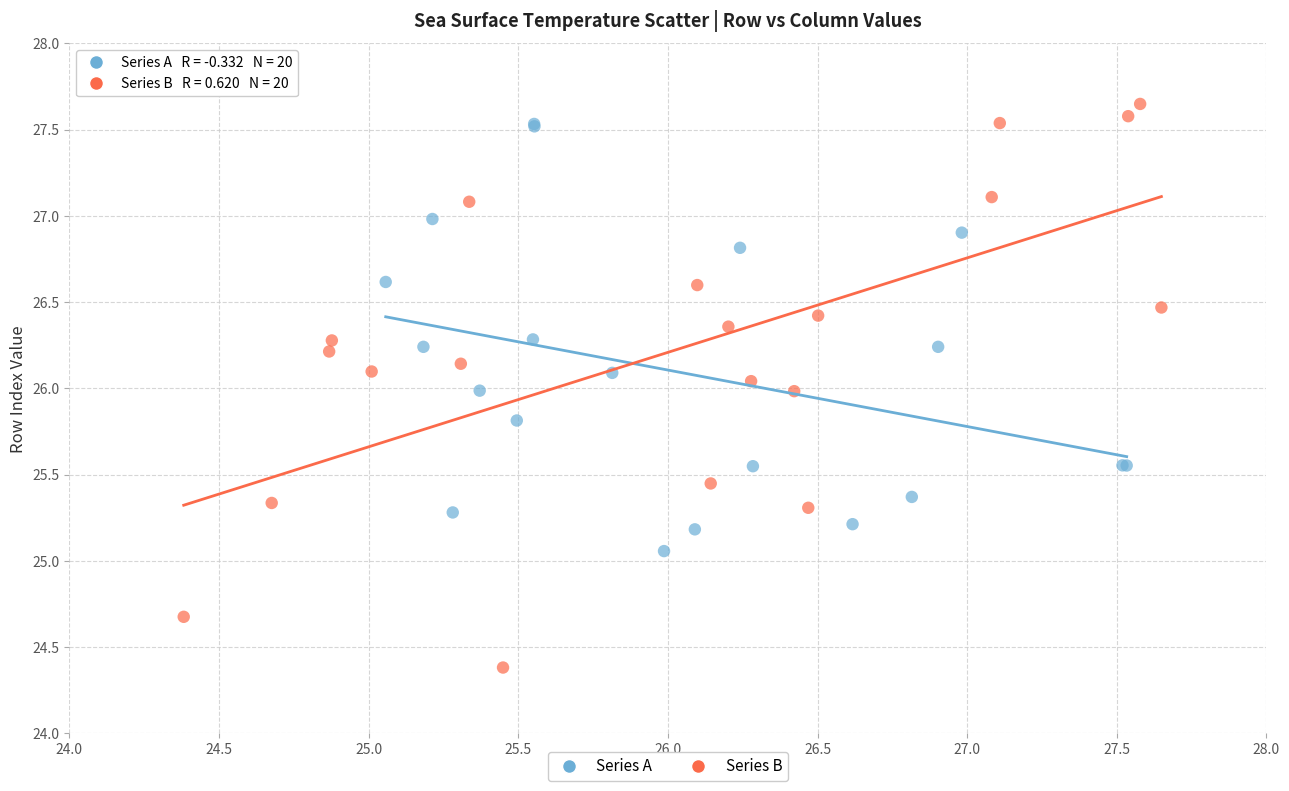

Which series has the widest spread of Y values?

Series B